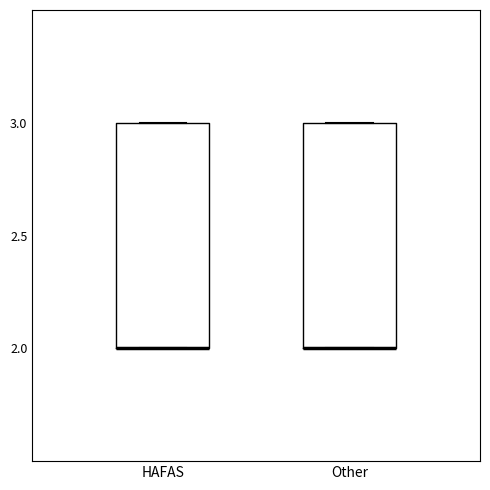

Reading left to right, read every box against the y-axis: the position of its median line, the range the box covers, and the ends of its whiskers. The values are not printed on the chart, so give them approximately, as read against the axis.

HAFAS: median 2 (drawn on the box's lower edge), box 2 to 3, whiskers 2 to 3
Other: median 2 (drawn on the box's lower edge), box 2 to 3, whiskers 2 to 3